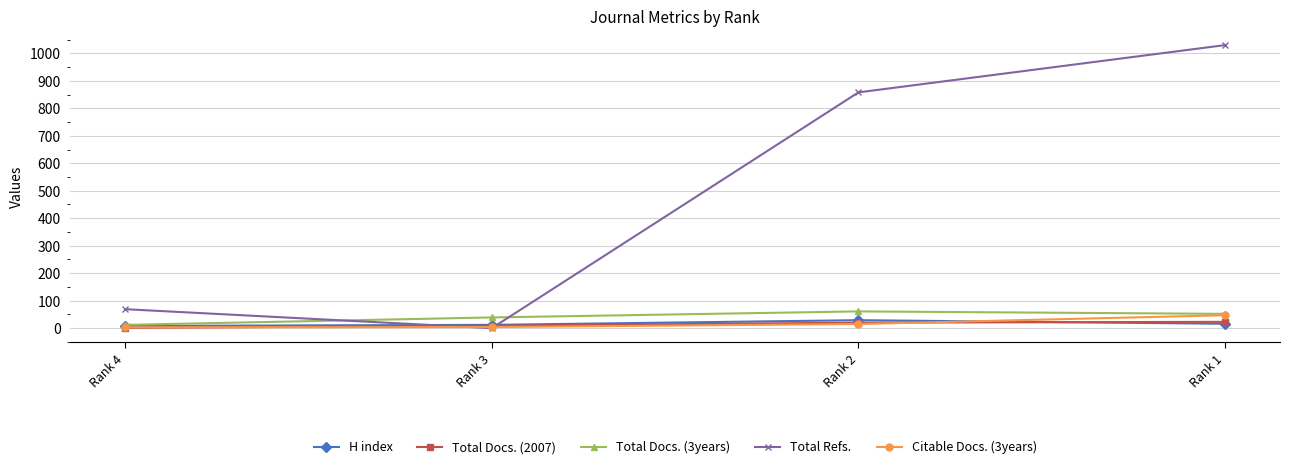

True or false: Total Docs. (2007) has more than 2 points higher than both neighbors.

False